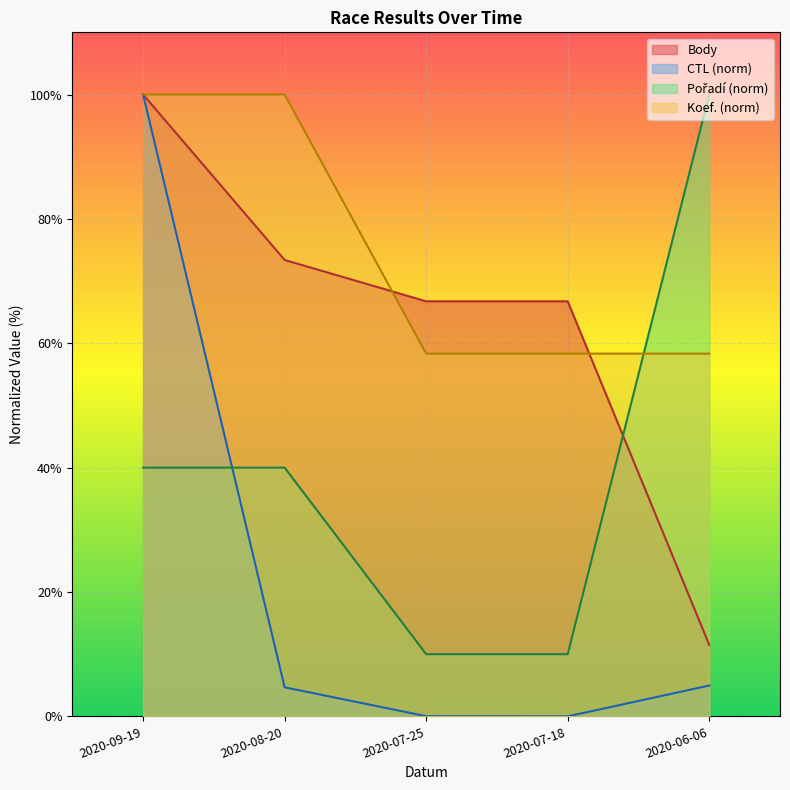

Between 2020-08-20 and 2020-07-25, which series saw the biggest shift?

Koef. (norm)